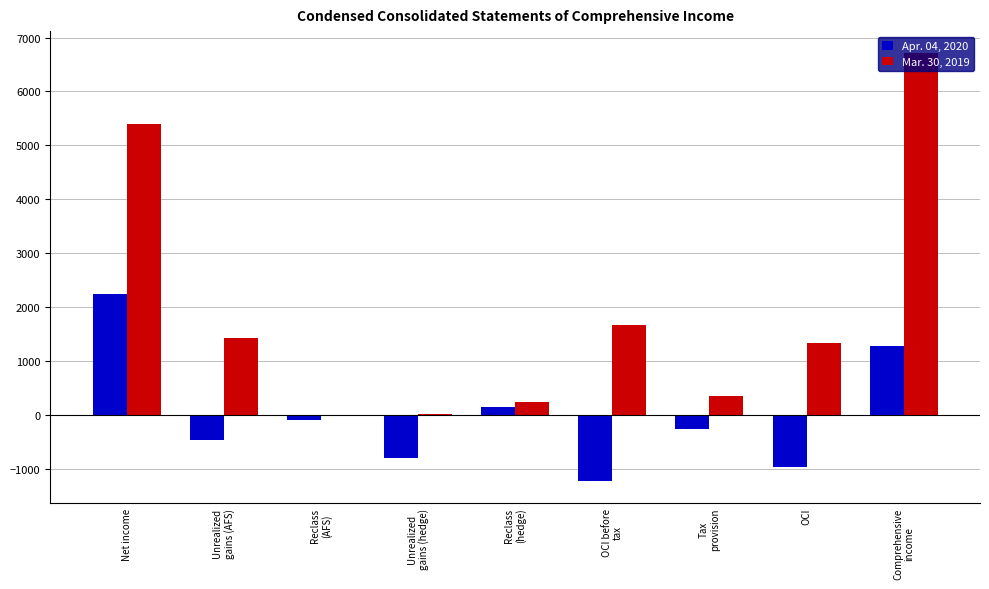

Are the bars horizontal?

No